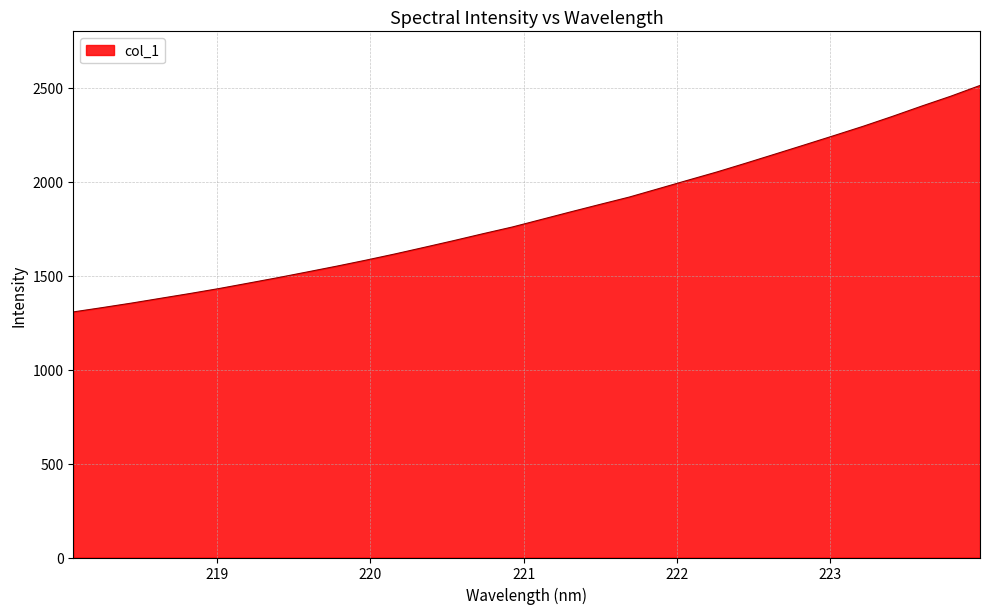

Reading left to right, list all the values displayed in this chart.

1306.8	1330.1	1354.1	1379.8	1405.2	1431.9	1460.6	1489.5	1519.8	1550.4	1582.4	1615.8	1650.9	1686.4	1723.1	1758.8	1799.1	1839.5	1879.1	1918.1	1962.7	2007.5	2051.8	2099.2	2147.4	2196.0	2245.1	2294.8	2347.4	2402.0	2454.8	2512.0